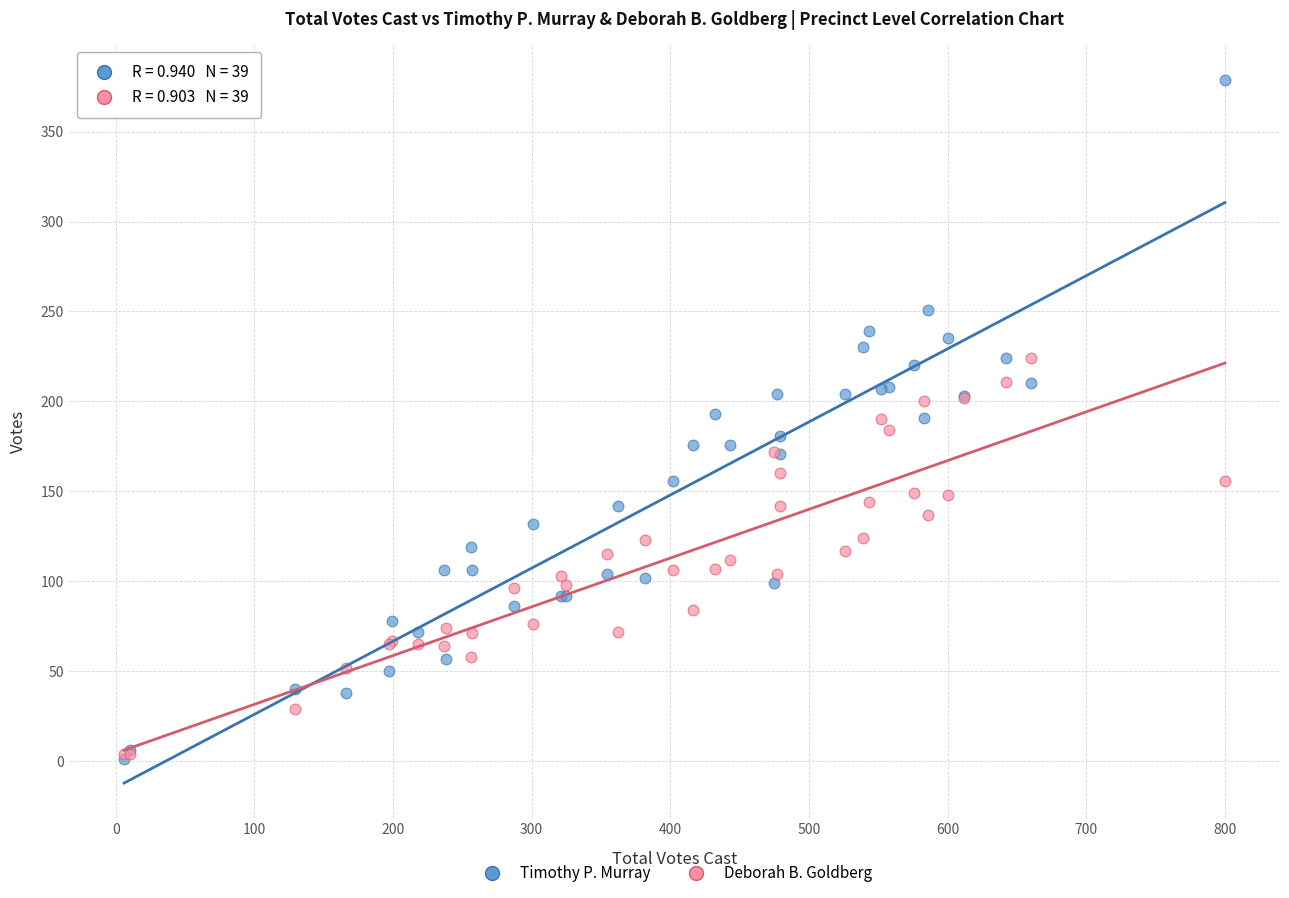

What are all the series names shown in the legend?

Timothy P. Murray, Deborah B. Goldberg